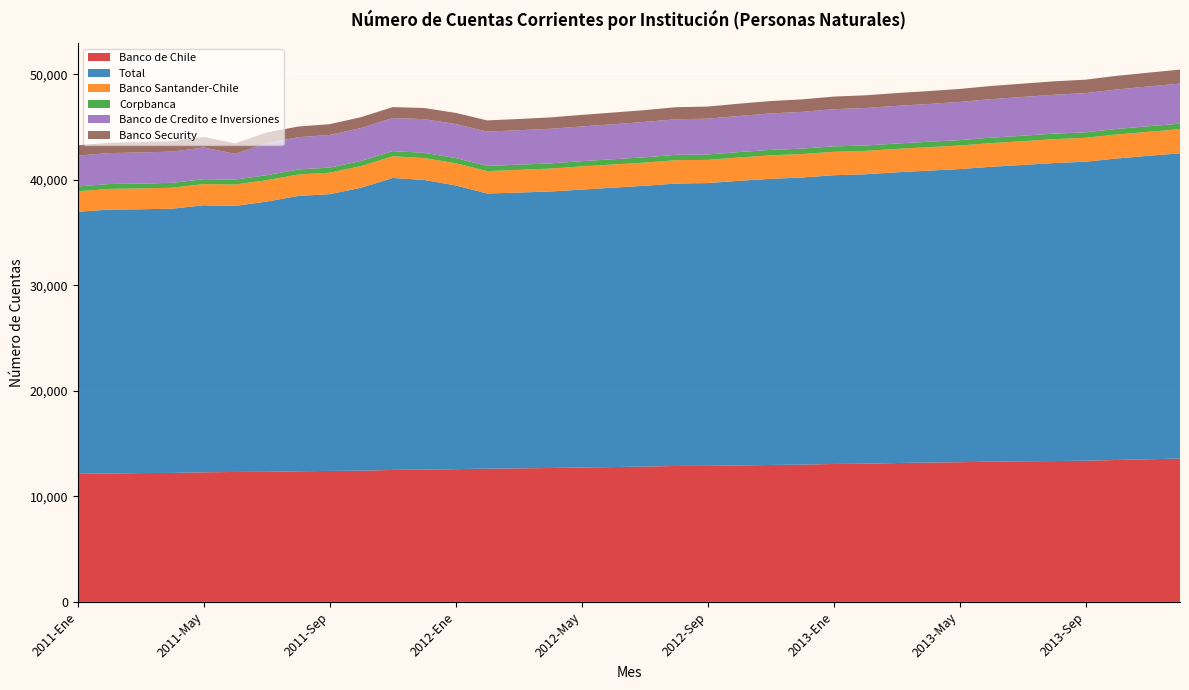

Reading right to left, transcribe all the data shown in this chart.

Banco de Chile: 13581	13517	13451	13375	13347	13326	13287	13237	13205	13160	13097	13070	13007	12976	12933	12889	12882	12825	12778	12741	12688	12654	12626	12581	12539	12506	12431	12412	12380	12324	12315	12279	12221	12208	12165	12135
Total: 28916	28748	28561	28331	28231	28073	27938	27770	27650	27542	27418	27353	27203	27108	26962	26792	26755	26600	26467	26323	26196	26127	26070	26877	27438	27659	26812	26215	26084	25602	25203	25300	25034	24992	25008	24822
Banco Santander-Chile: 2285	2275	2276	2262	2265	2246	2242	2229	2226	2214	2215	2221	2221	2225	2211	2198	2213	2192	2198	2197	2169	2150	2118	2101	2073	2054	2050	2037	2027	2027	2023	2004	1988	1972	1955	1942
Corpbanca: 527	525	524	521	522	521	518	514	513	511	512	514	513	513	511	509	505	502	497	495	492	491	494	495	494	491	487	481	481	473	471	470	463	462	462	461
Banco de Credito e Inversiones: 3797	3768	3743	3712	3683	3672	3648	3616	3575	3566	3549	3524	3482	3452	3422	3389	3375	3353	3314	3290	3278	3266	3251	3221	3193	3131	3118	3095	3052	3040	2436	2997	2959	2948	2931	2926
Banco Security: 1322	1309	1289	1275	1271	1261	1245	1232	1223	1213	1203	1192	1184	1177	1165	1151	1139	1118	1109	1092	1077	1062	1059	1055	1053	1037	1030	1020	1014	1007	1001	997	990	985	981	973